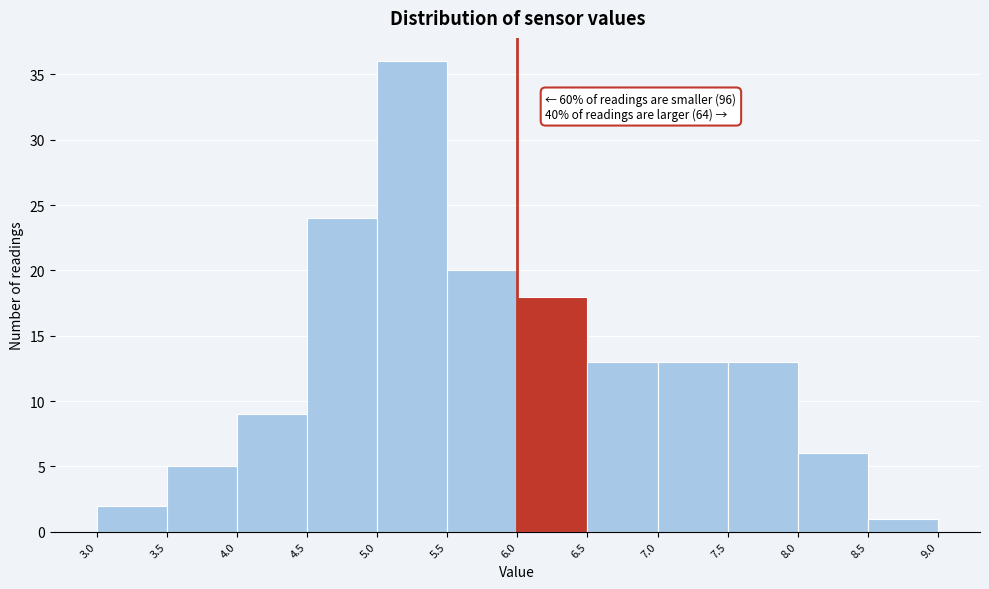

Which range on the x-axis has the tallest bar?

5.0 to 5.5